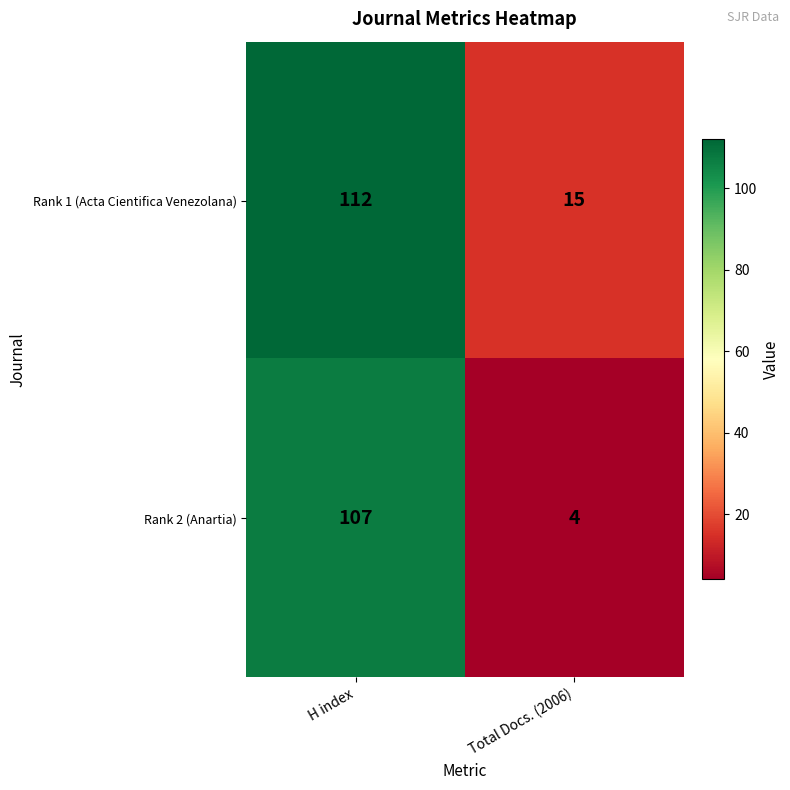

Read the Rank 1 (Acta Cientifica Venezolana) value at Total Docs. (2006), to the nearest 5.

15